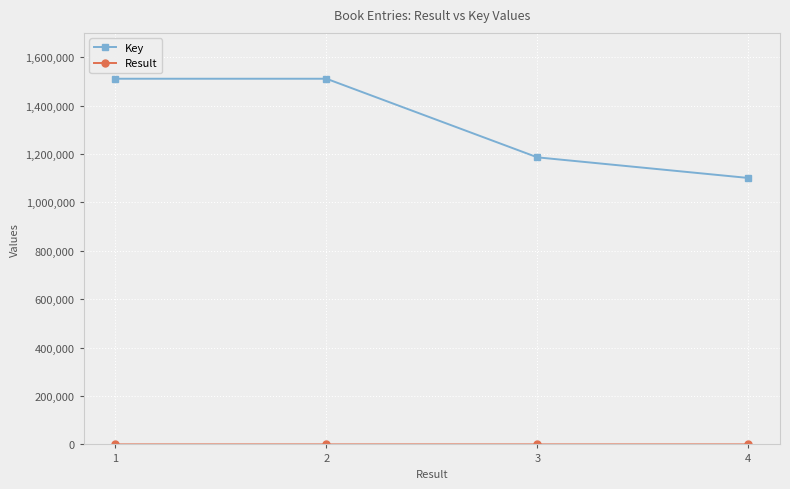

At how many categories does at least one series exceed 599978?

4